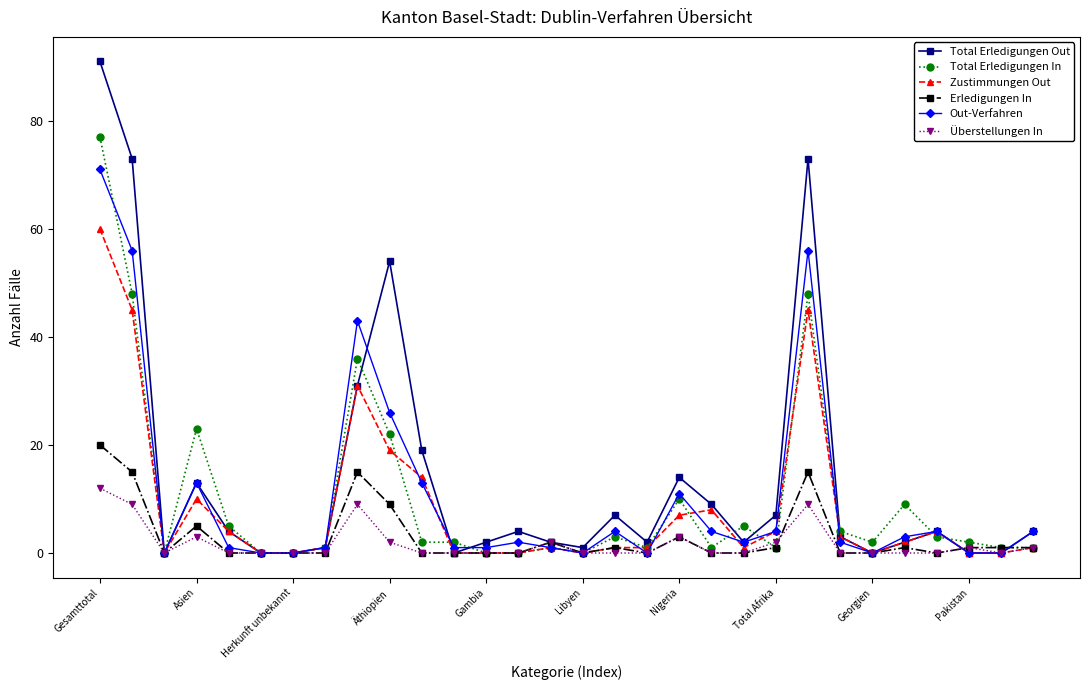

Which series has the largest range (max minus min)?

Total Erledigungen Out